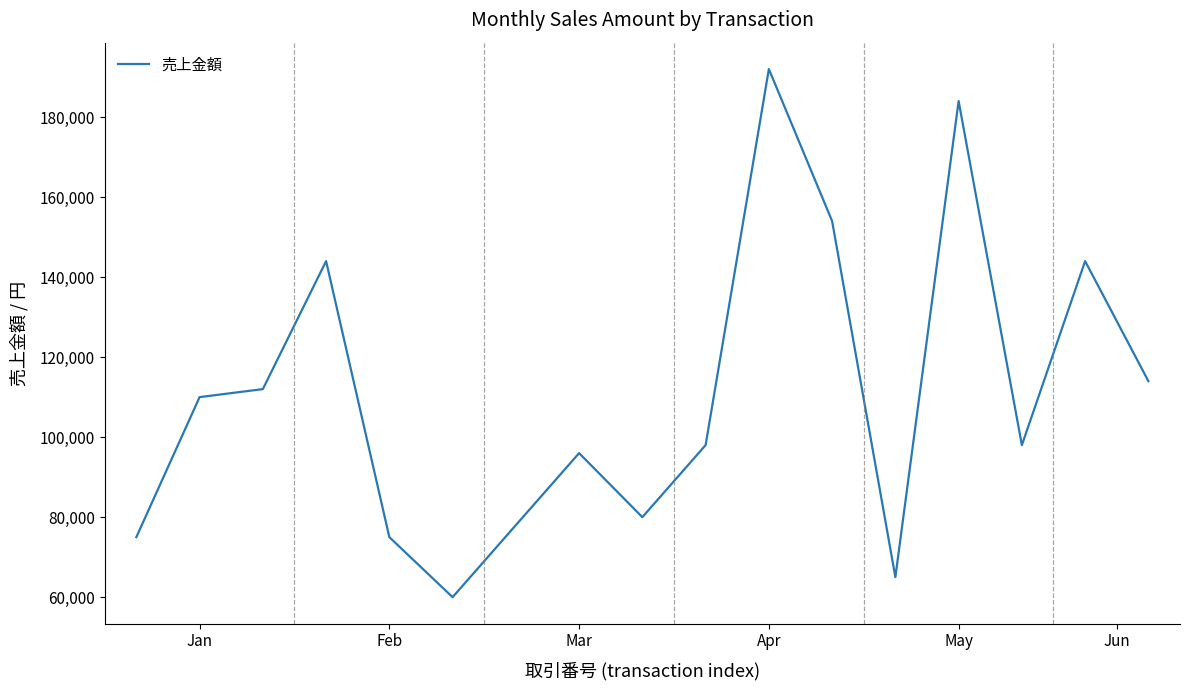

What is the difference between the maximum and minimum values?

132000